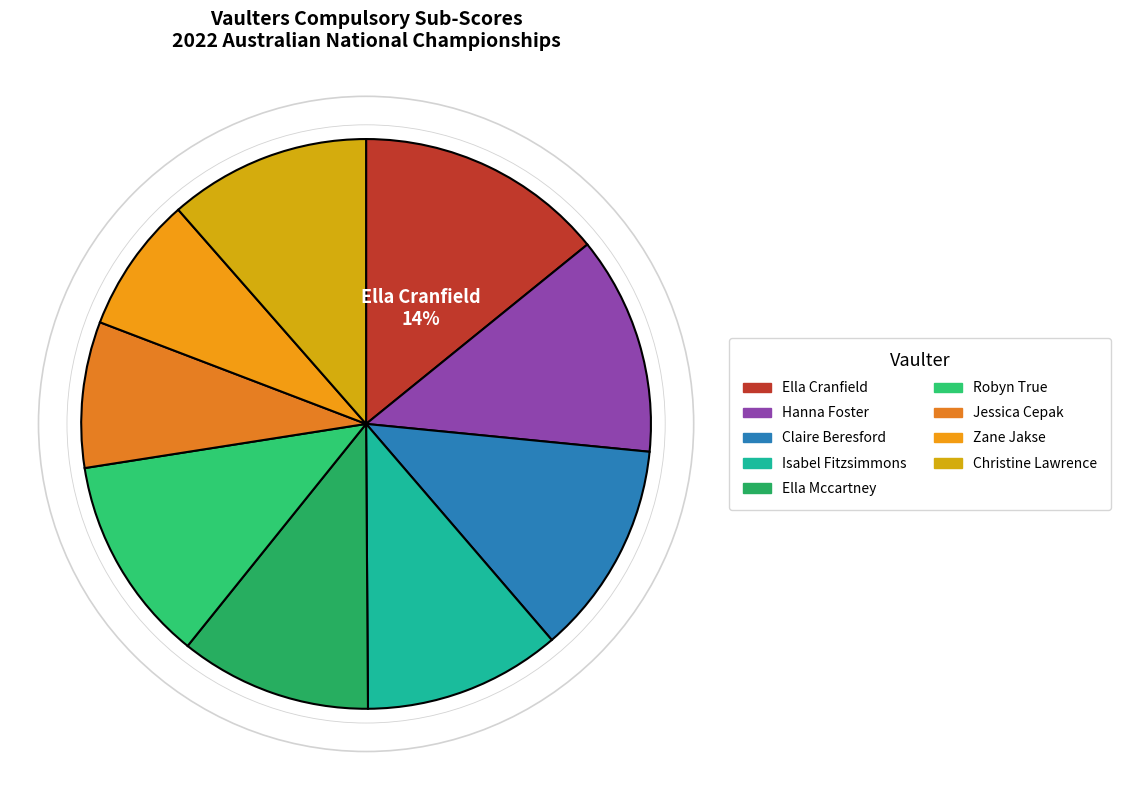

The Ella Cranfield slice represents 5% of the pie. True or false?

False